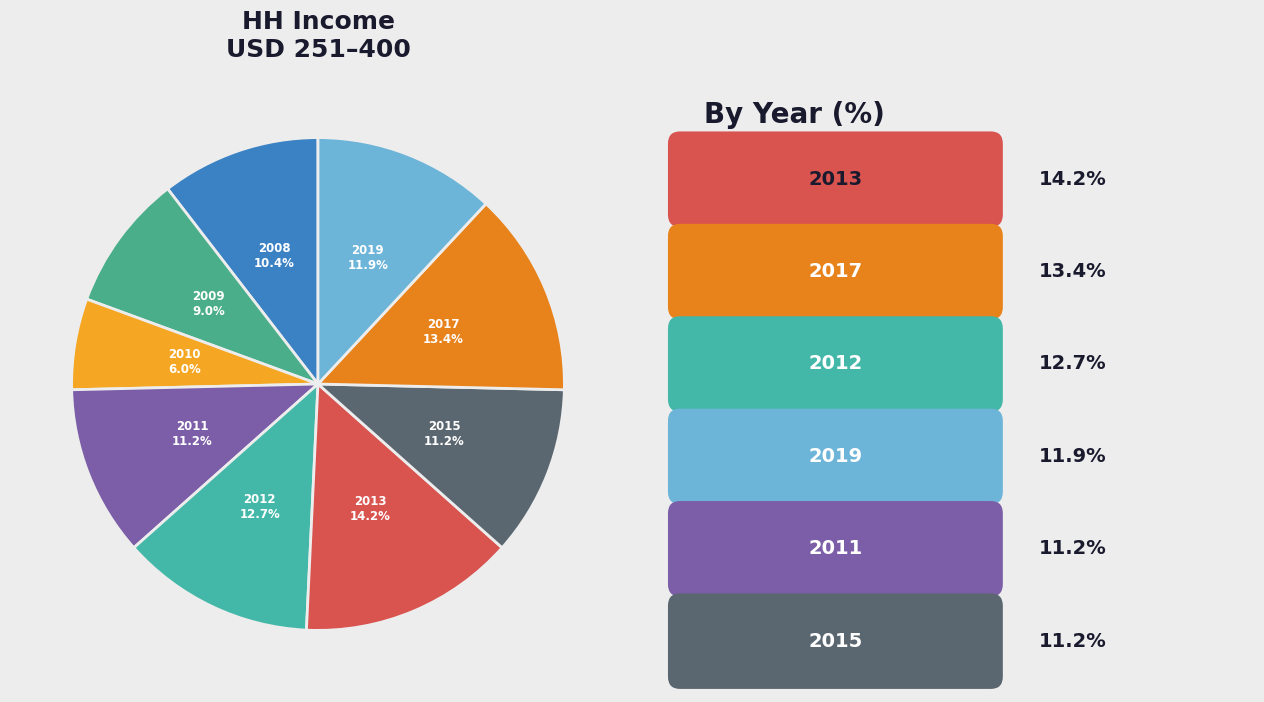

Approximately how many times larger is the value at 2012 compared to 2010?

2.1